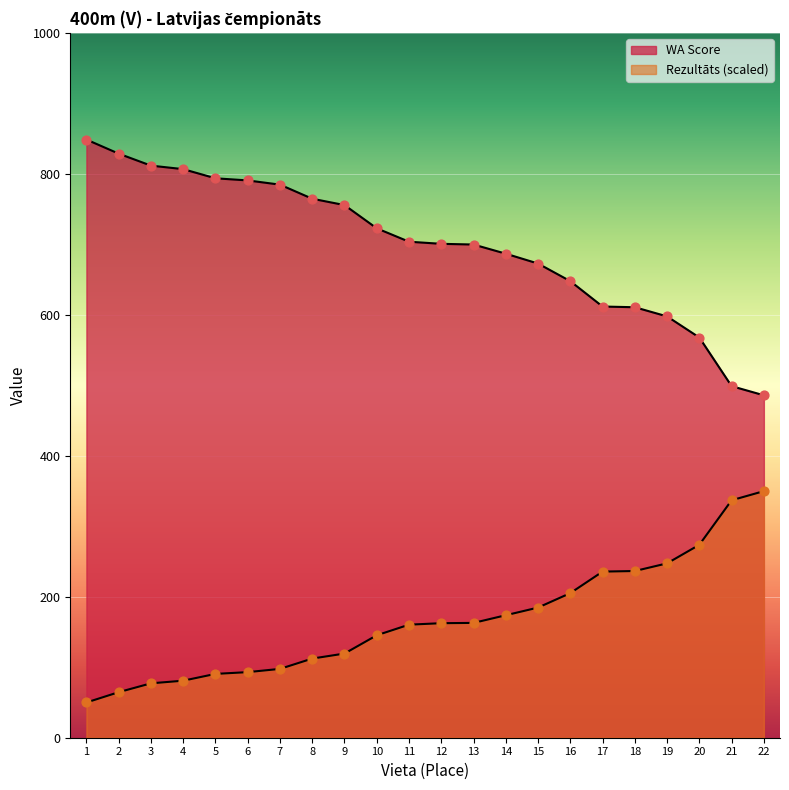

Which series reaches the maximum Y coordinate?

WA Score